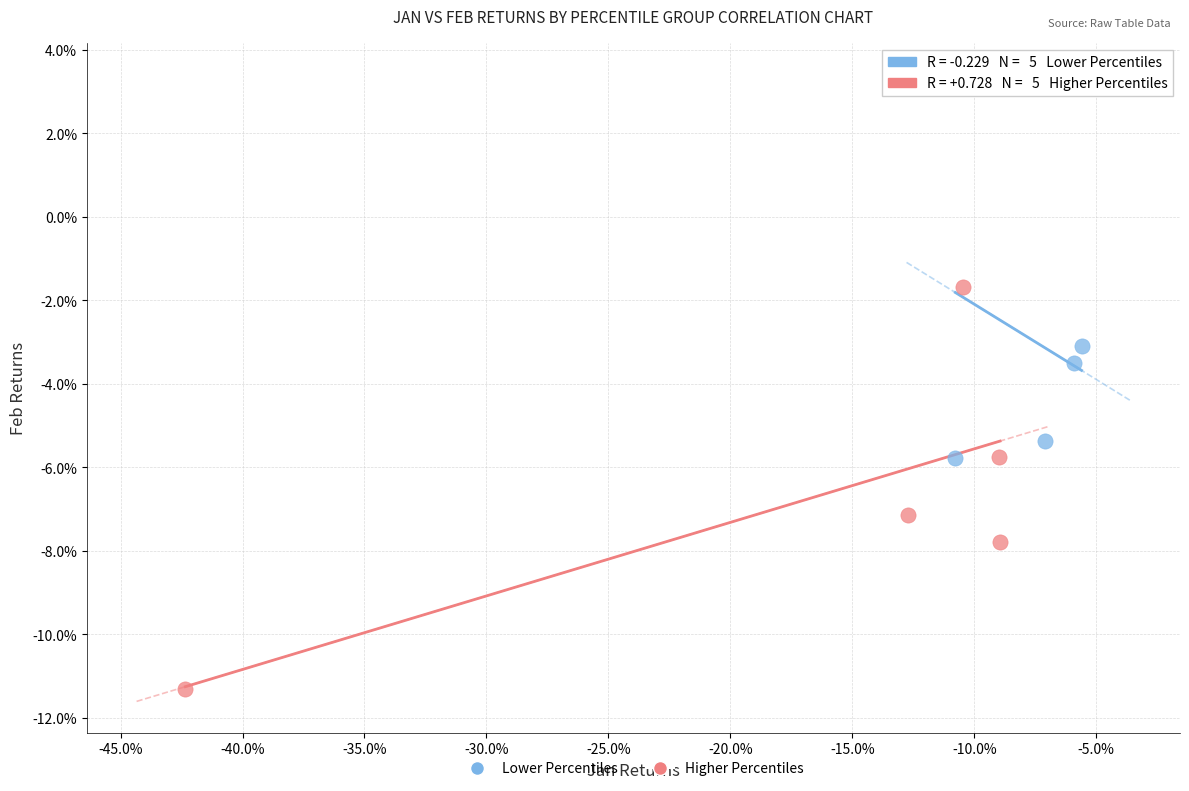

Which series contains the lowest Y value?

Higher Percentiles